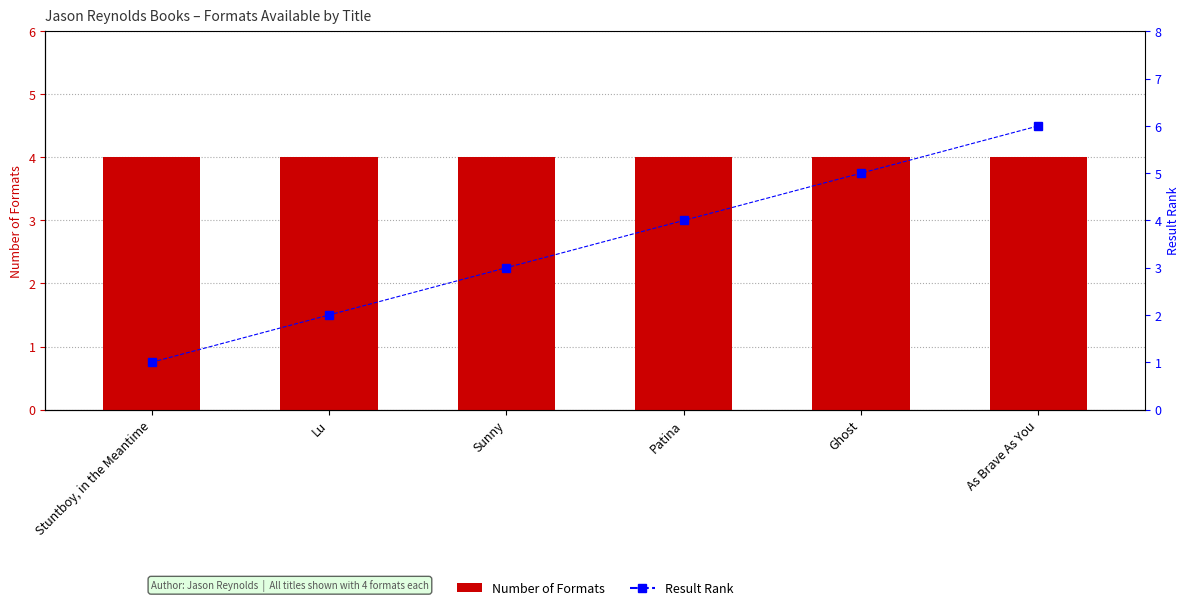

Which series has the widest spread of values?

Result Rank